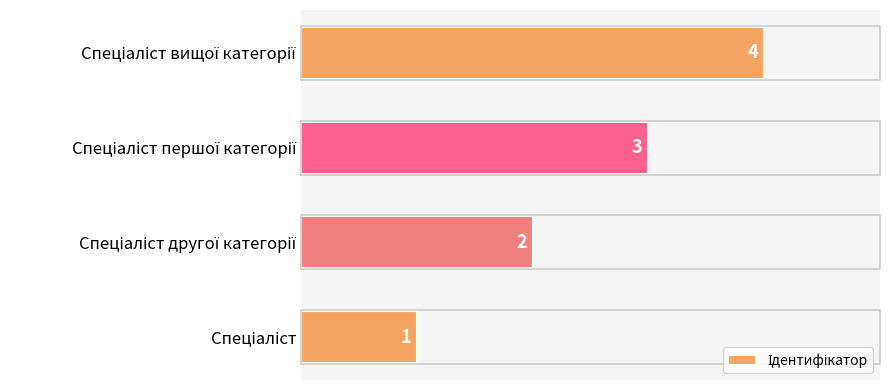

What is the difference between the maximum and minimum values?

3